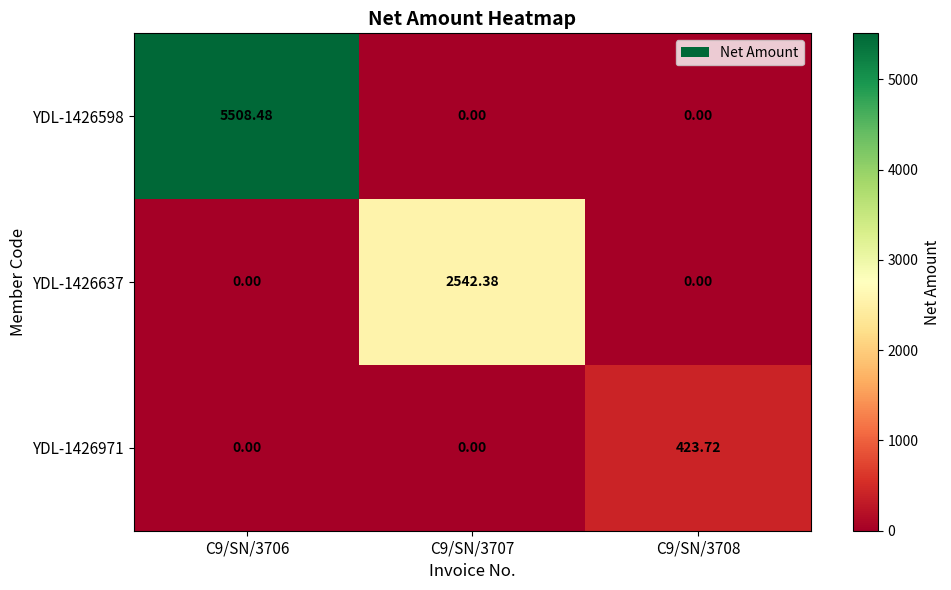

Which has a higher value, C9/SN/3707 or C9/SN/3708?

C9/SN/3707